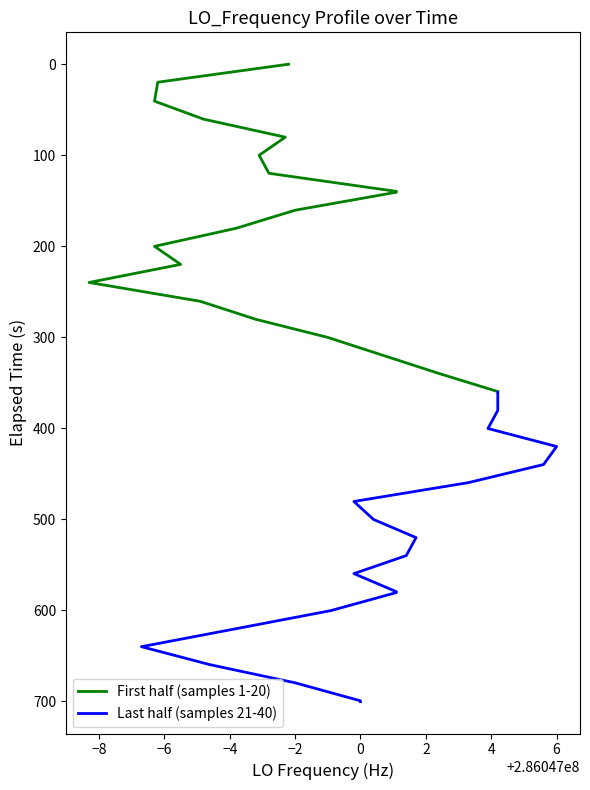

At how many categories does at least one series exceed 350?

20